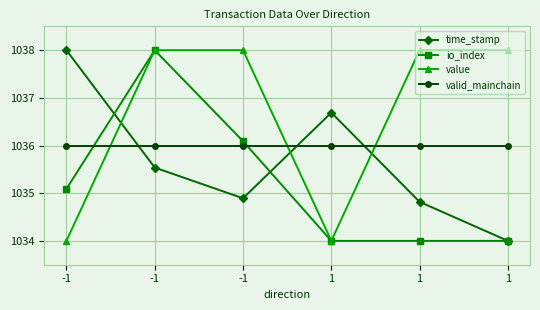

What is the spread (max minus min) of values at 1?

2.7